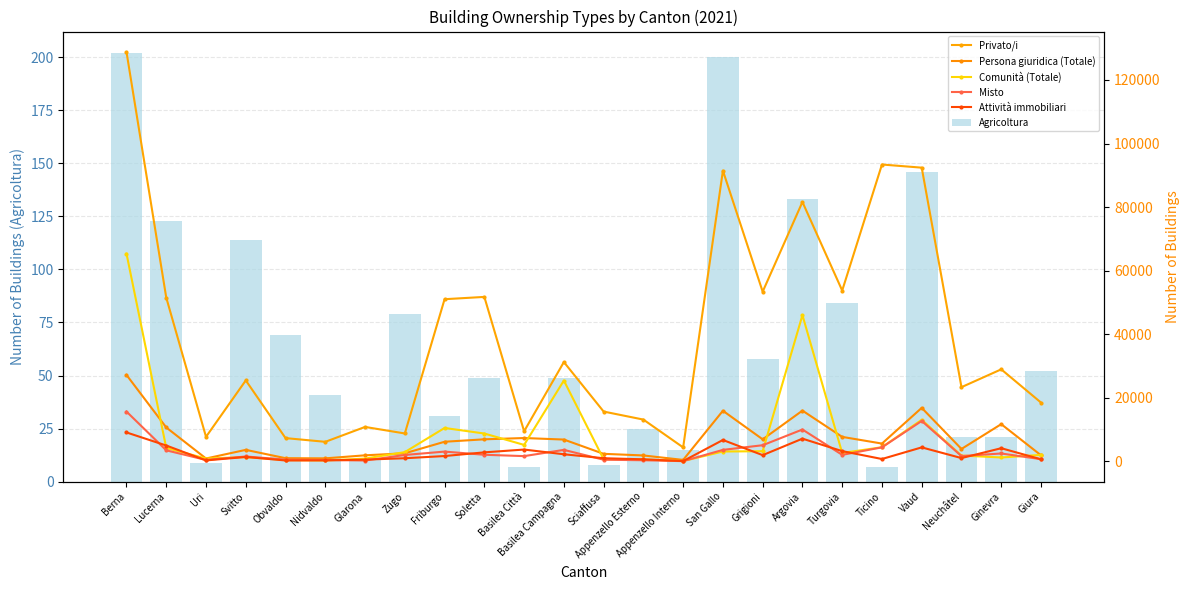

How many values in the Agricoltura series exceed 49?

11